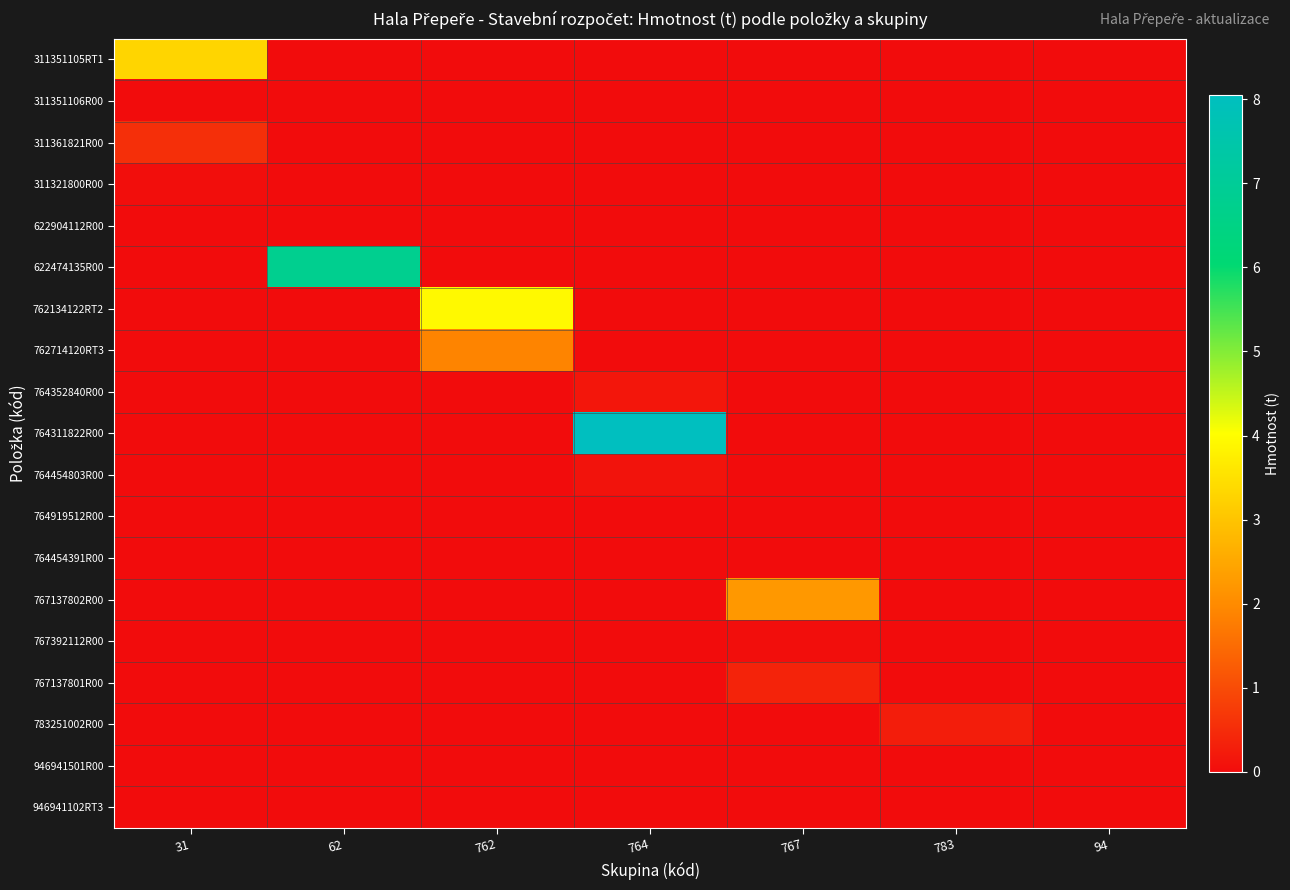

Which series has the widest spread of values?

764311822R00